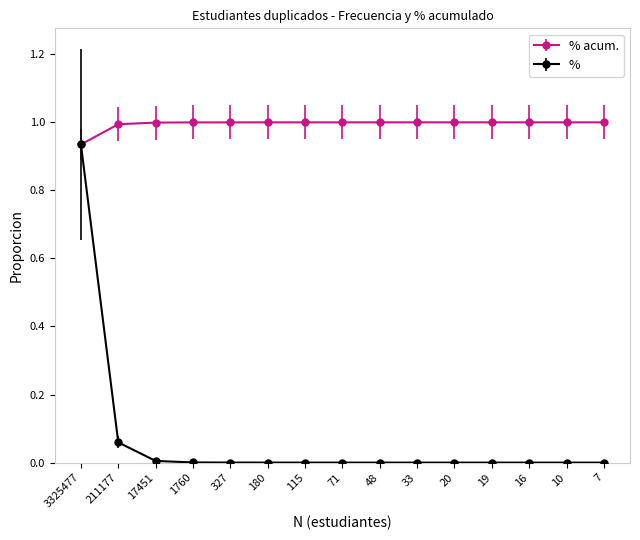

Which series has the widest spread of values?

%